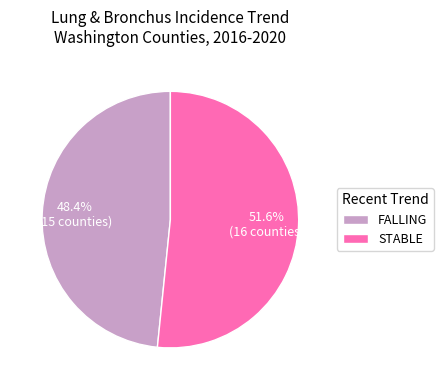

Which category has the smallest portion of the pie?

FALLING